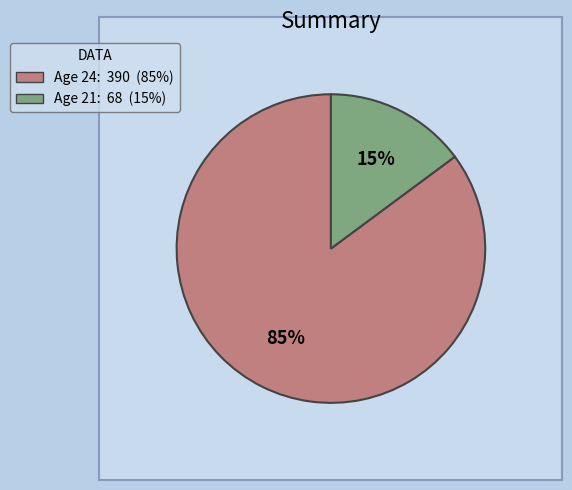

True or false: 21 accounts for 15% of the total.

True